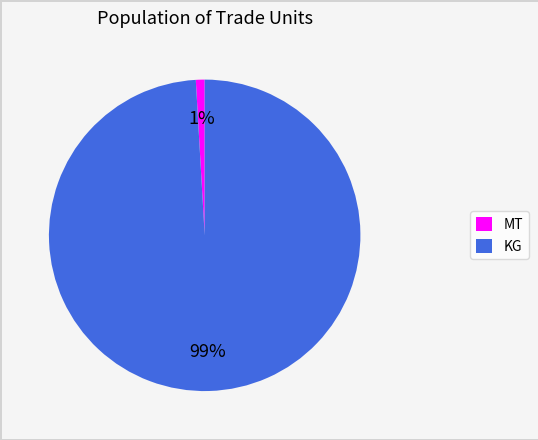

Between MT and KG, which is larger?

KG